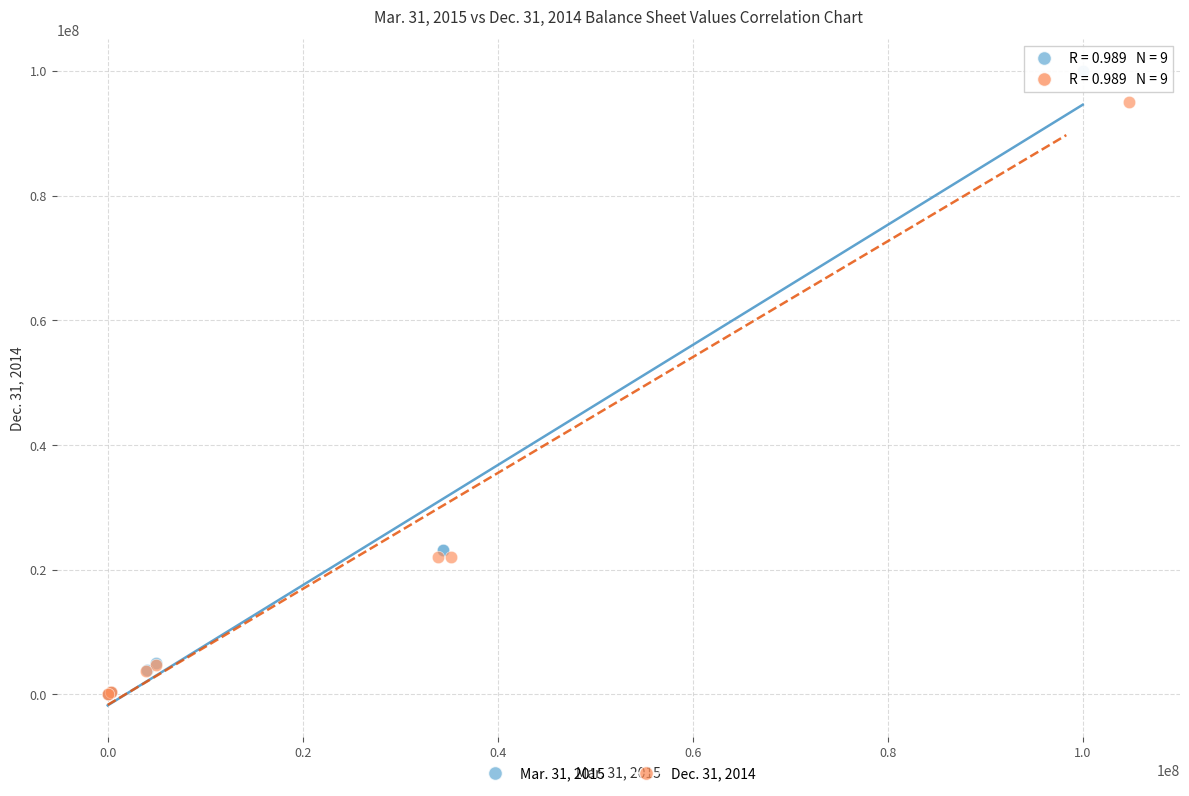

Which series reaches the maximum Y coordinate?

Mar. 31, 2015